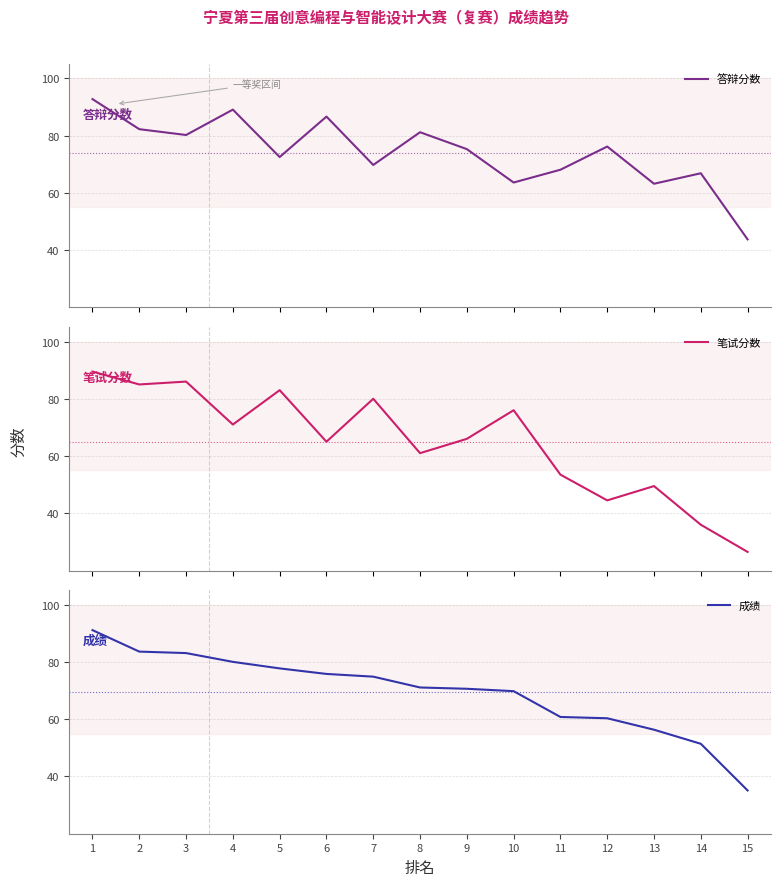

What is the difference between the maximum and minimum values in the 答辩分数 series?

49.0